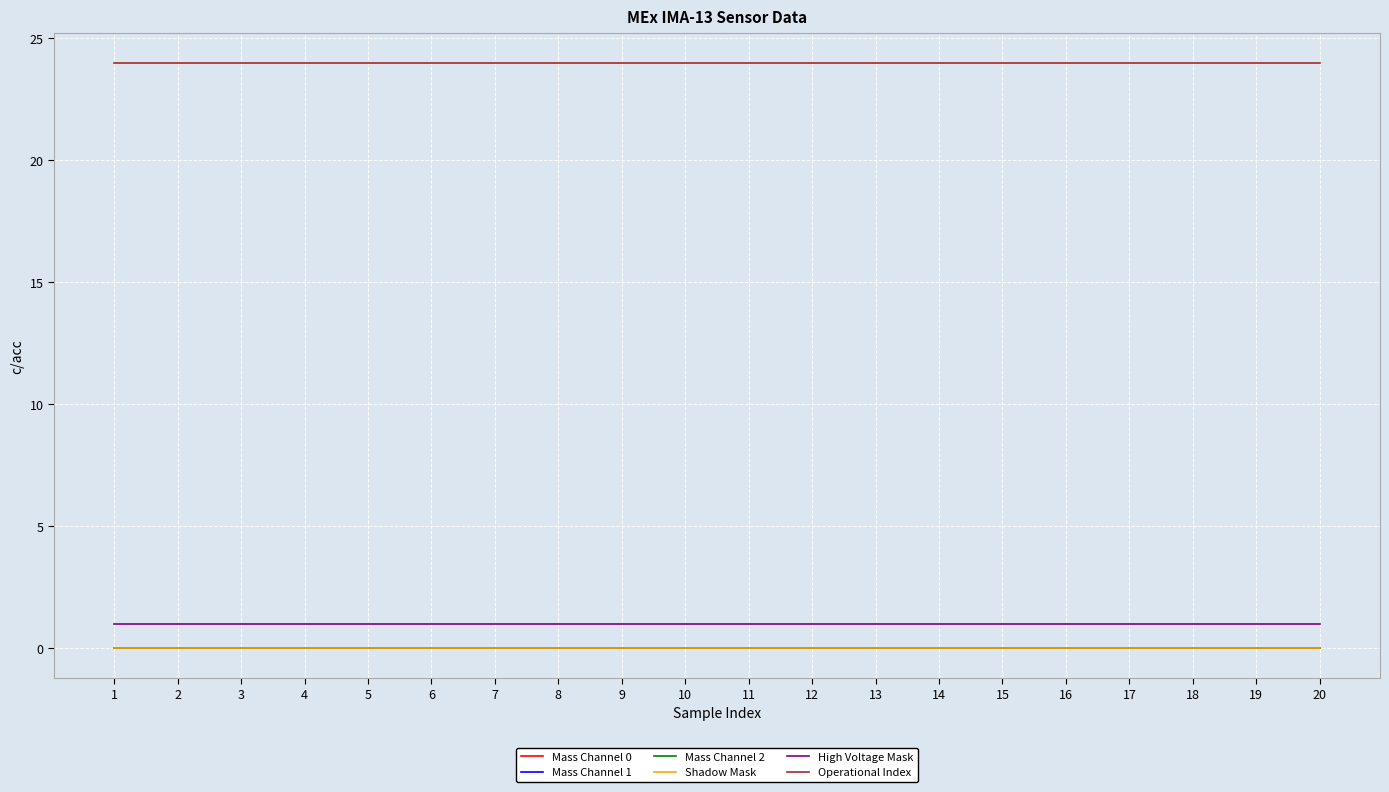

Is it true that Operational Index equals 24 at 7?

True